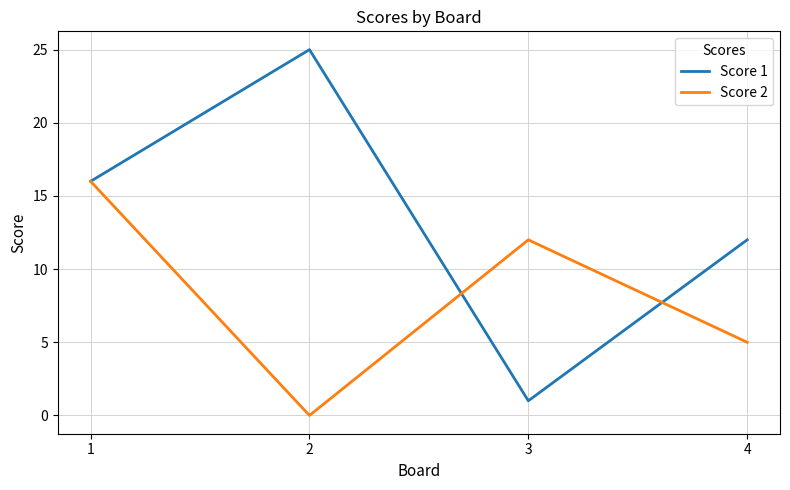

Is the value of Score 2 at 1 greater than the value of Score 1 at 4?

Yes